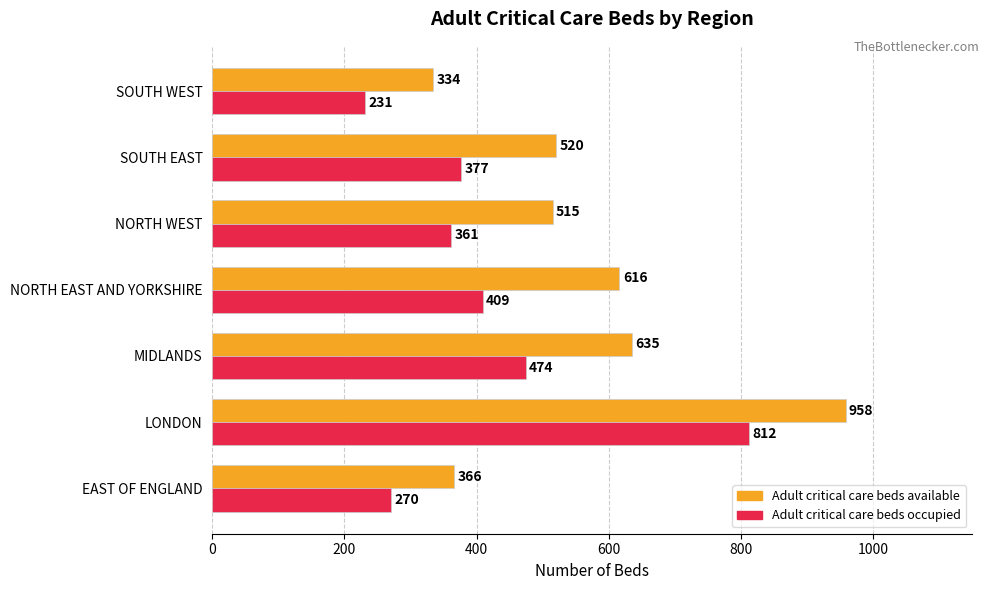

What is the lowest value of the Adult critical care beds available series?

334